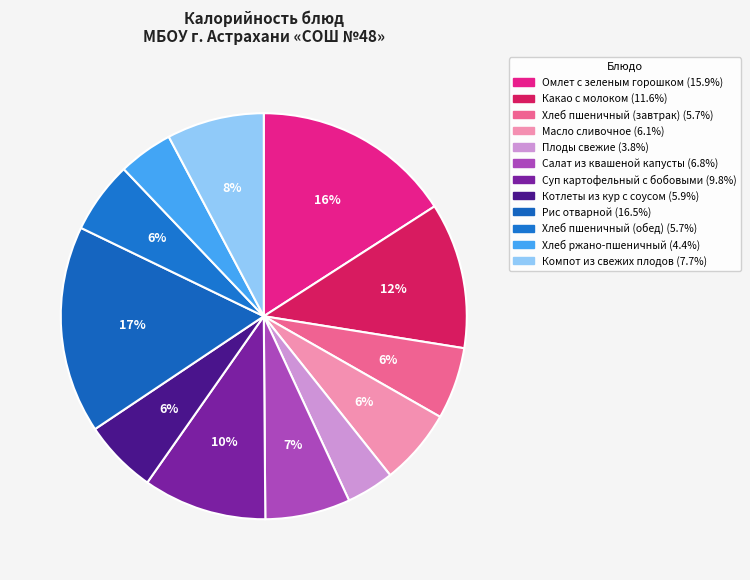

To the nearest percent, what is the average slice percentage?

8%